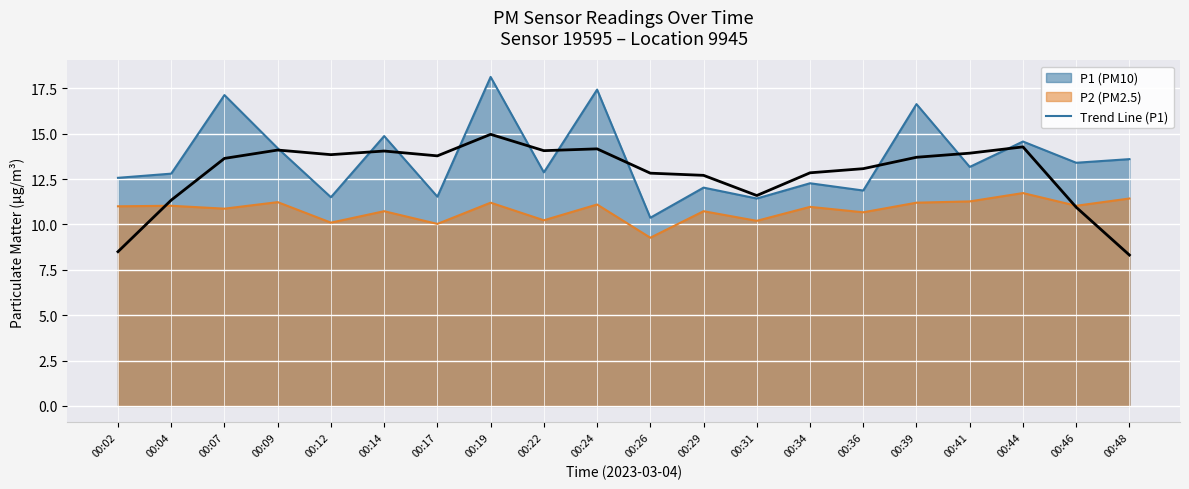

Is it true that the value at 00:48 is 8.3?

True